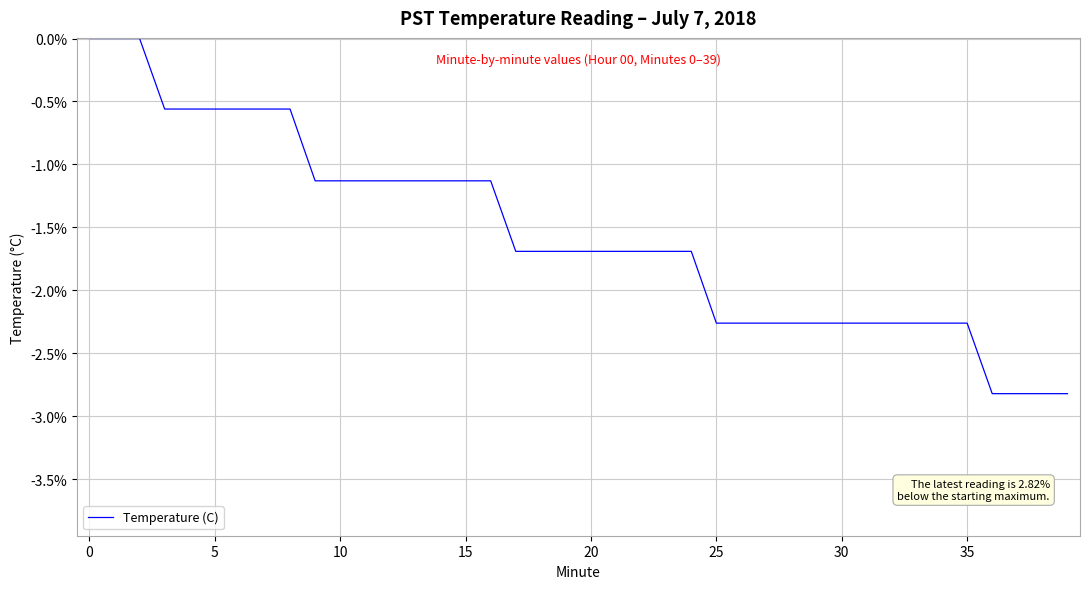

What is the smallest value displayed?

-2.8